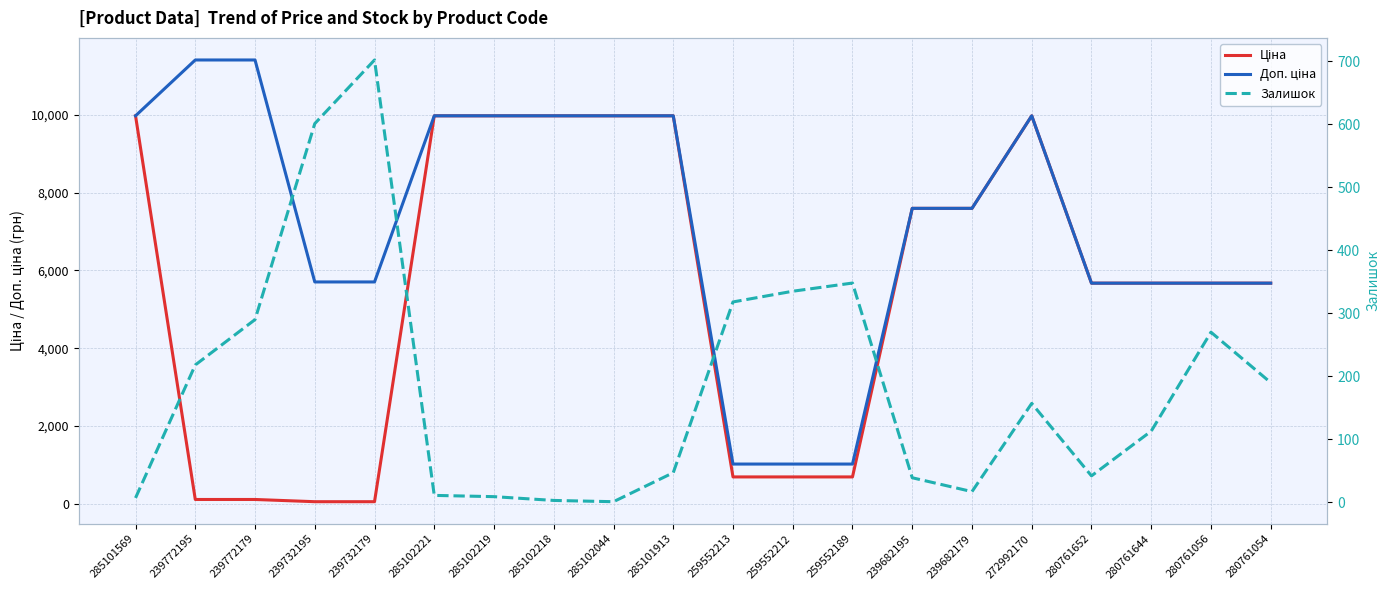

Between 239732179 and 285102219, which is larger?

285102219